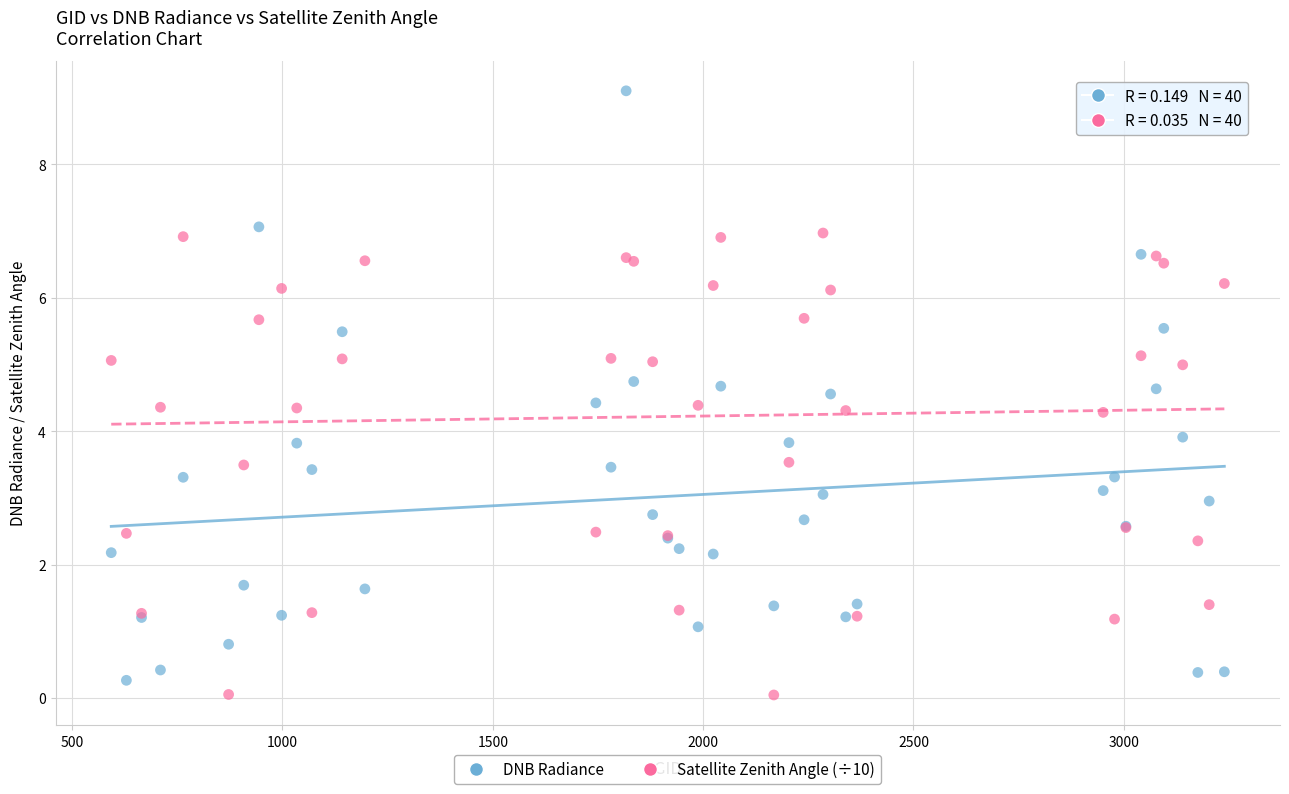

Which series reaches the maximum Y coordinate?

DNB Radiance